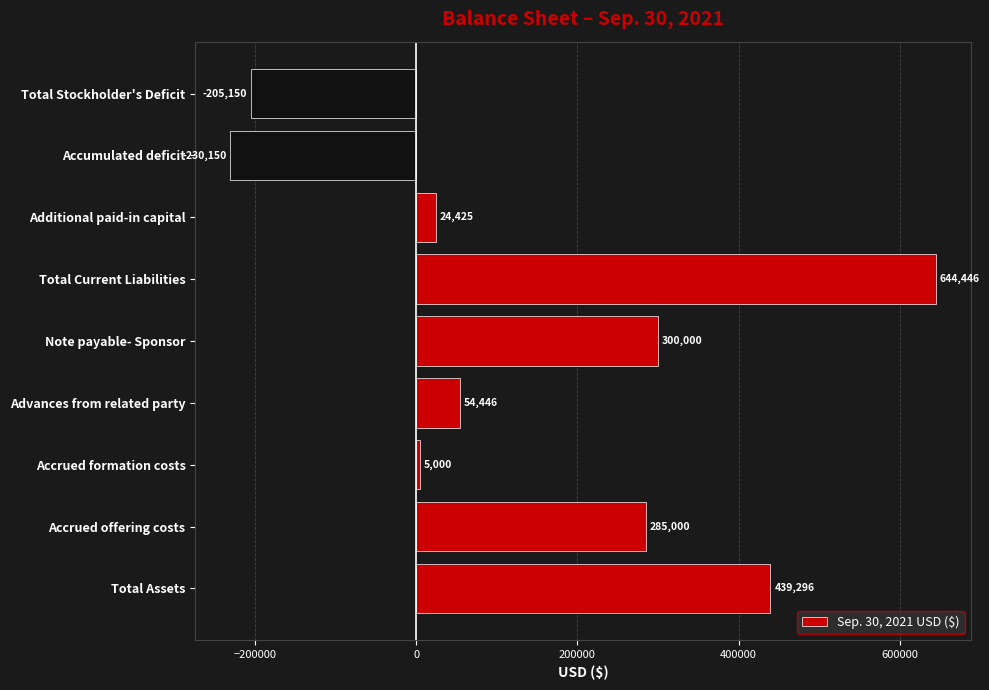

Which label corresponds to the largest value in the chart?

Total Current Liabilities